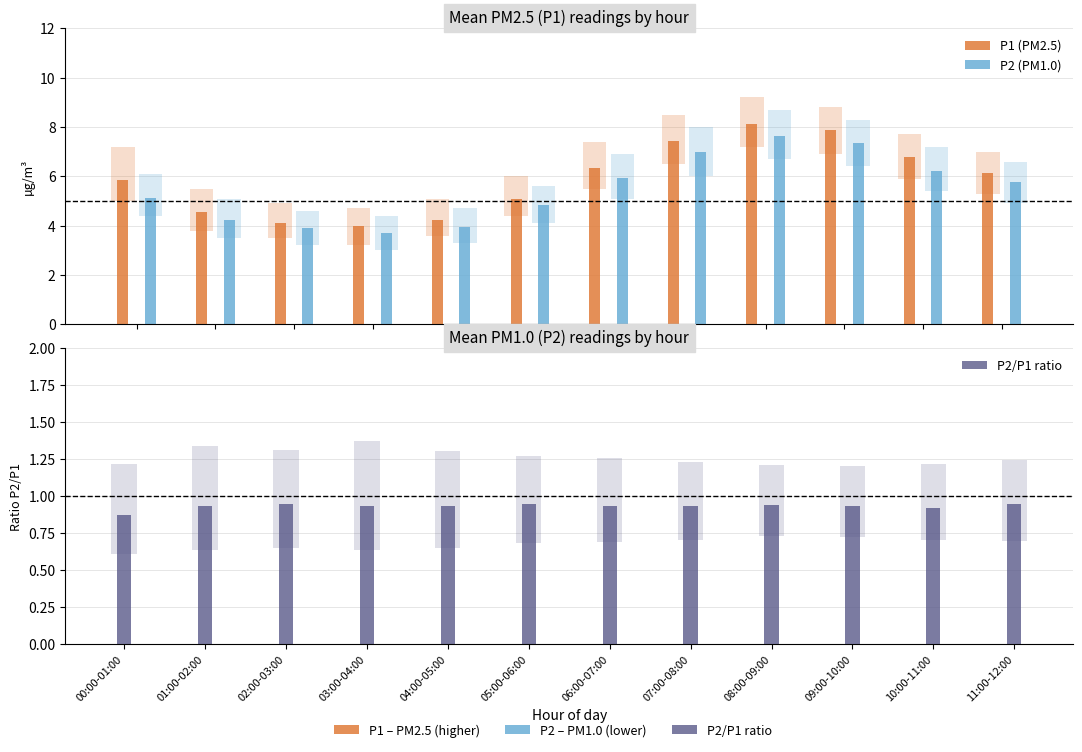

How many bars are there in total?

72